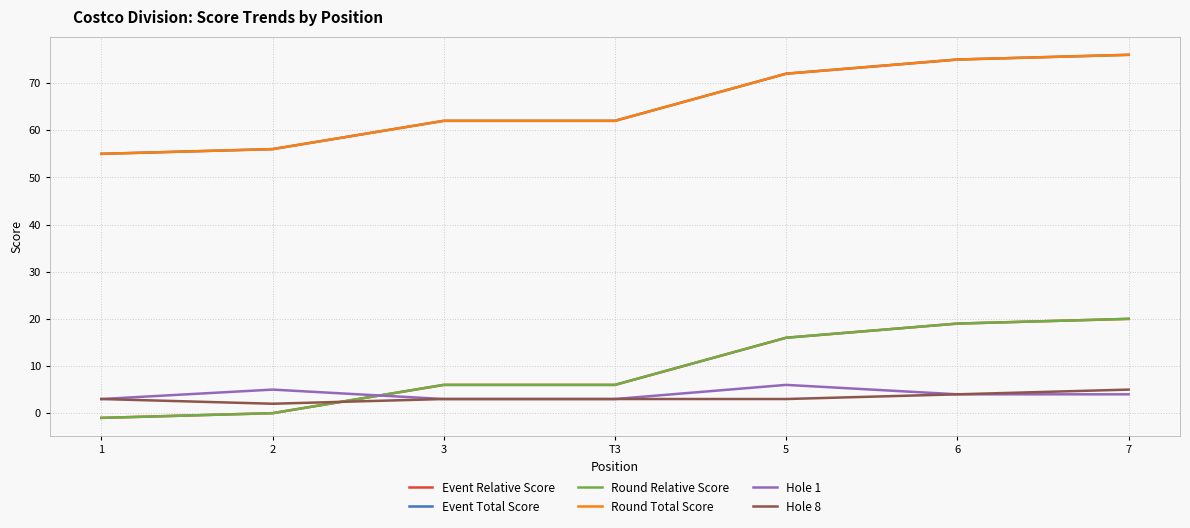

Does the chart display data point markers on the line(s)?

No